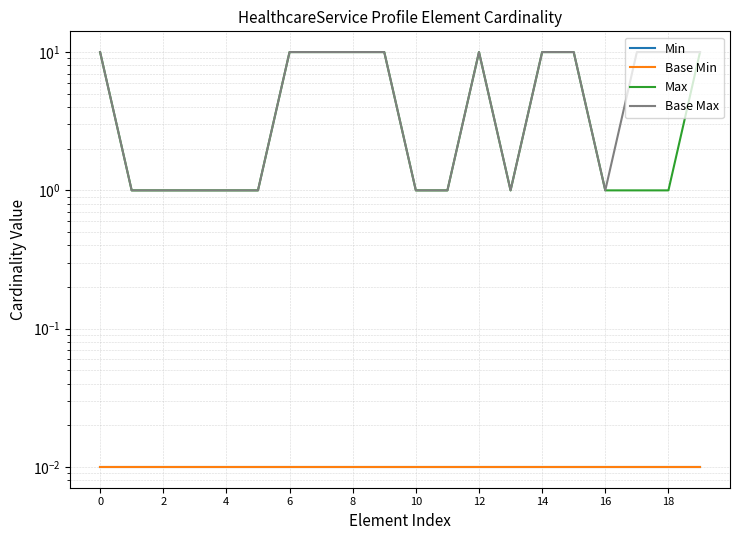

Which category has the lowest value in the Base Max series?

2